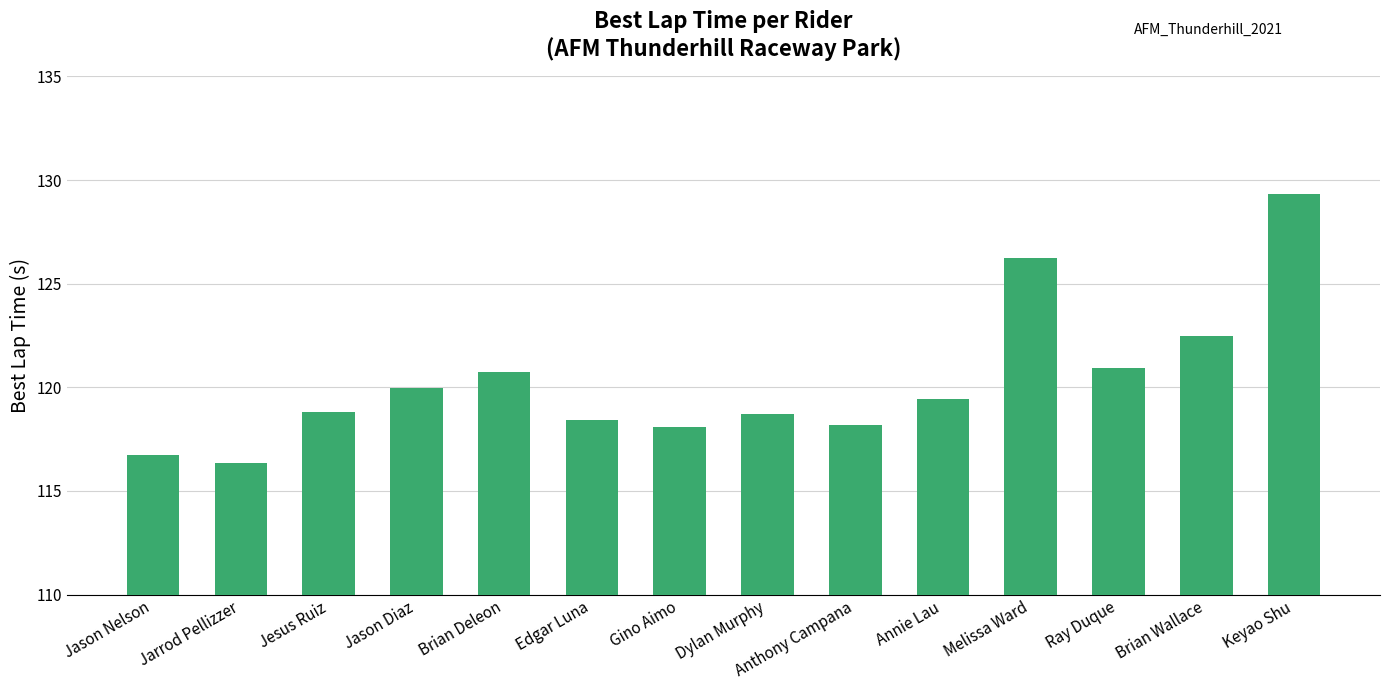

Where does the data first go above 119?

Jason Diaz